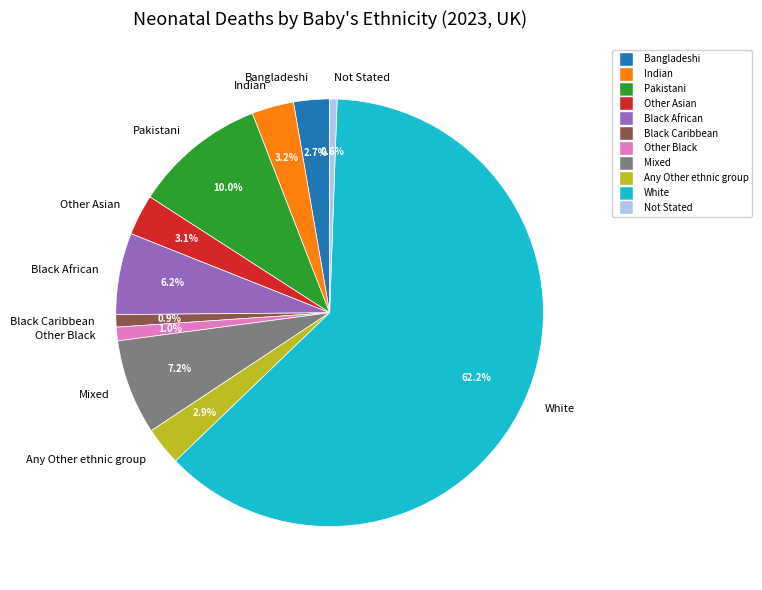

What is the largest slice in the pie chart?

White